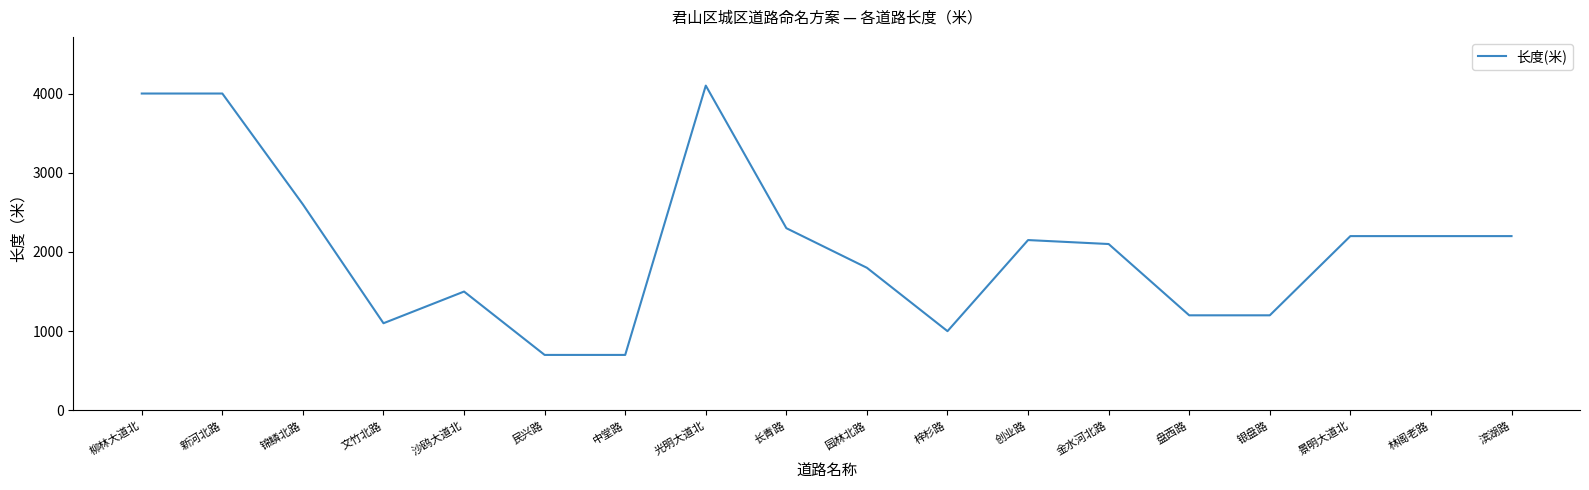

What is the ratio of the value at 光明大道北 to the value at 柳林大道北?

1.0